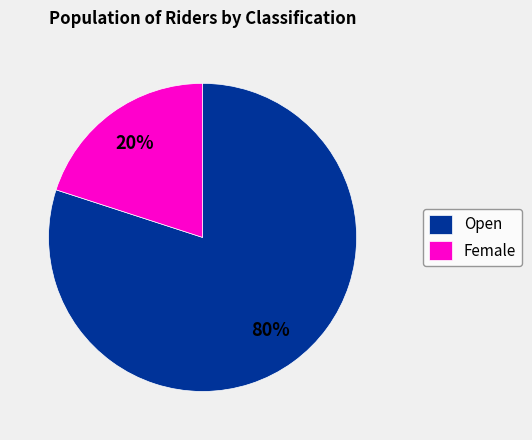

What percentage is the Open slice, to the nearest percent?

80%